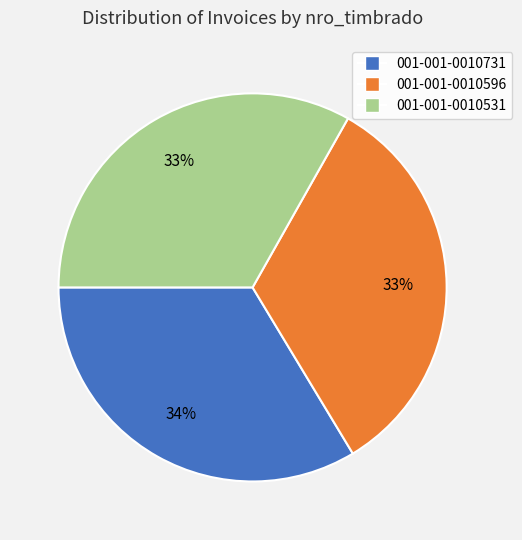

Is there a majority slice in this chart?

No